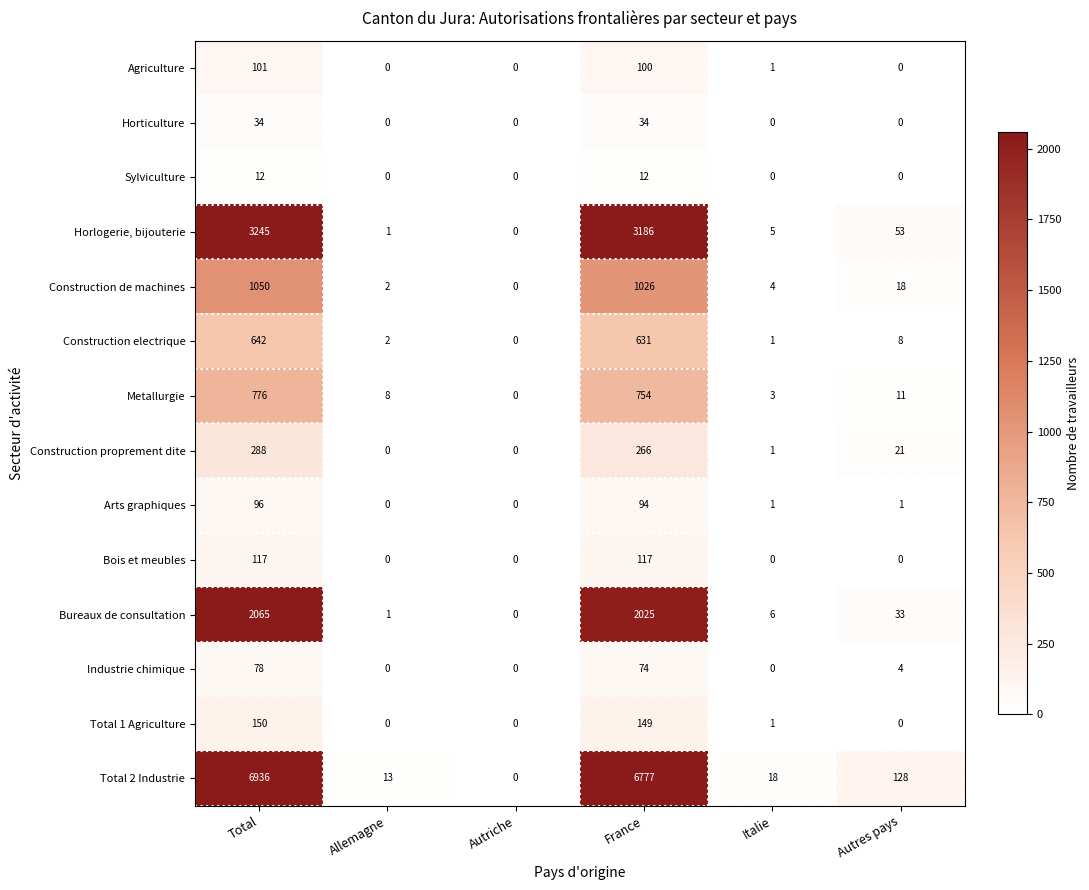

How many categories are shown in the chart?

6